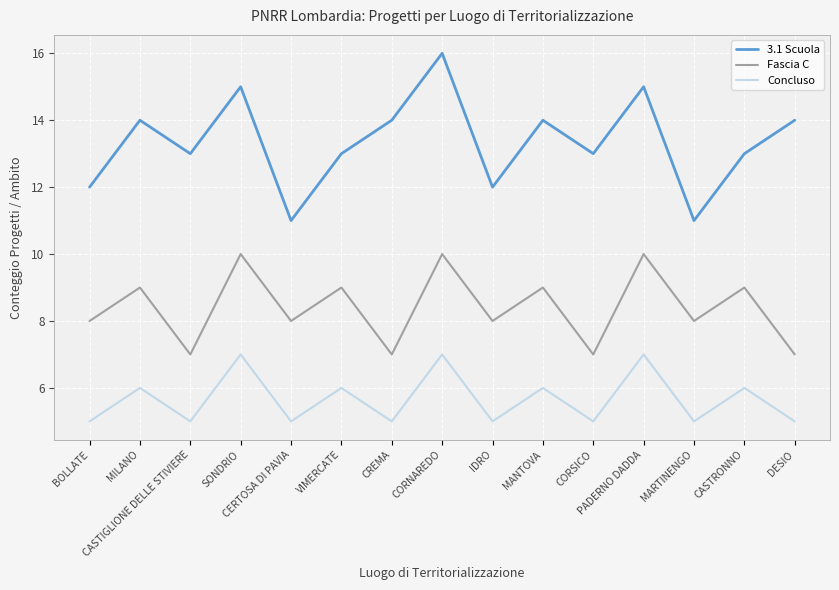

What is the highest value of the Fascia C series?

10